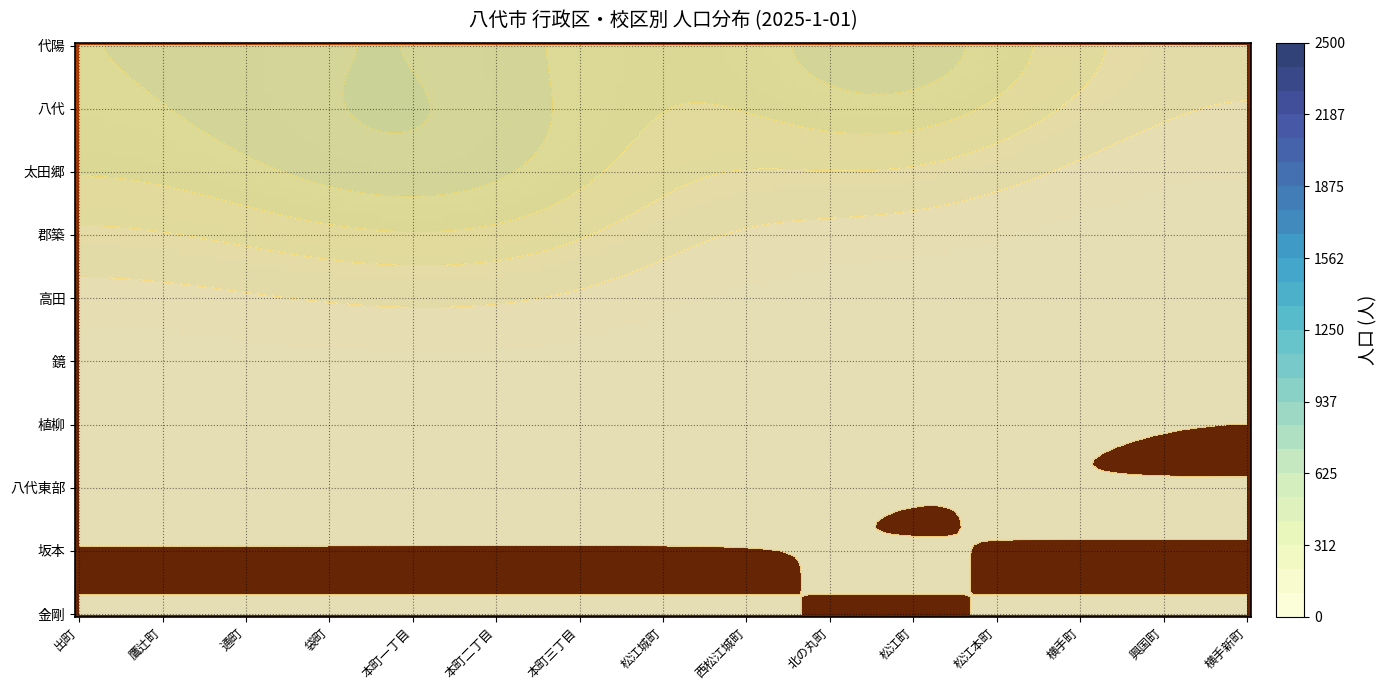

At which label does 金剛 reach its minimum?

出町